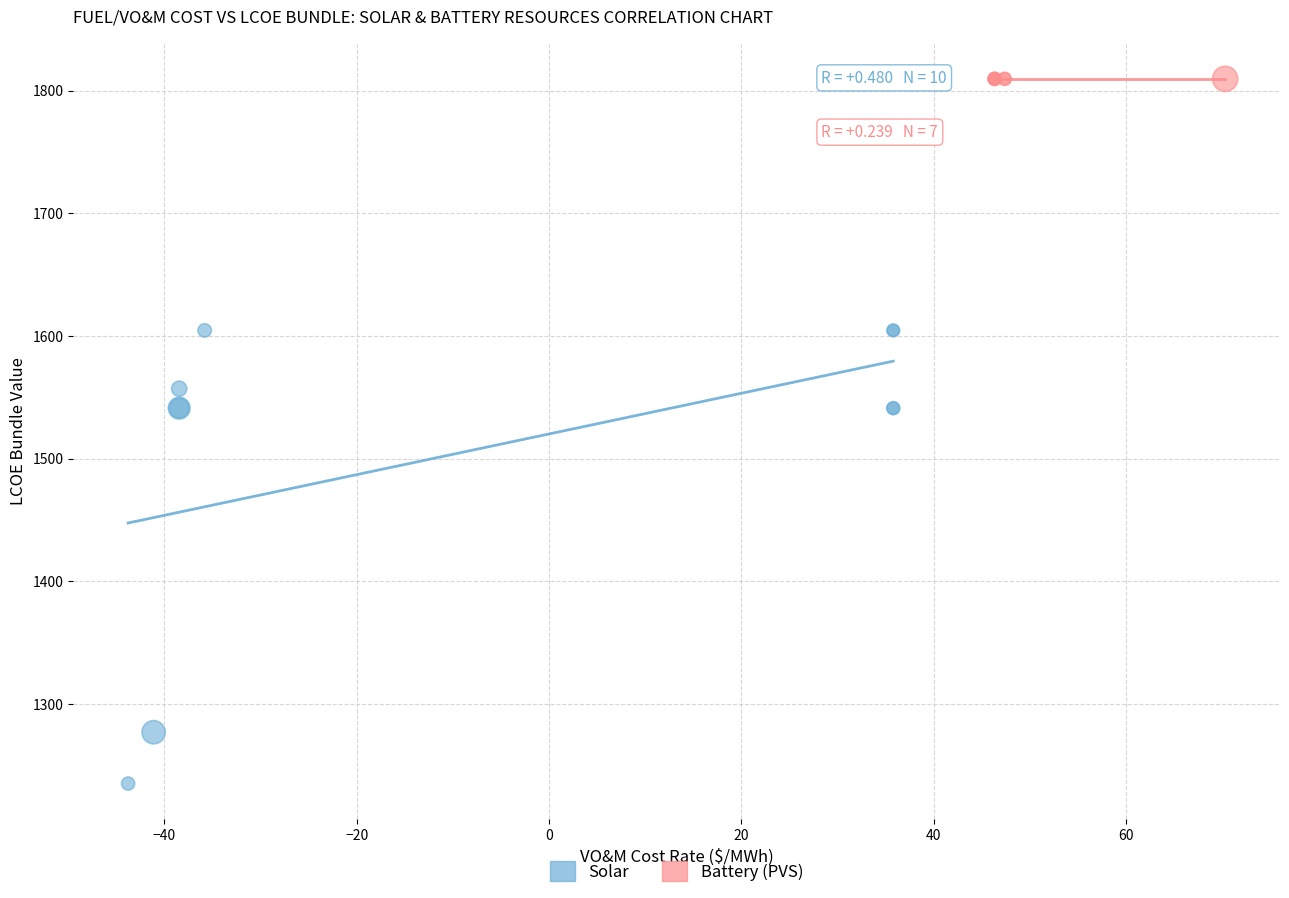

Which series contains the lowest Y value?

Solar